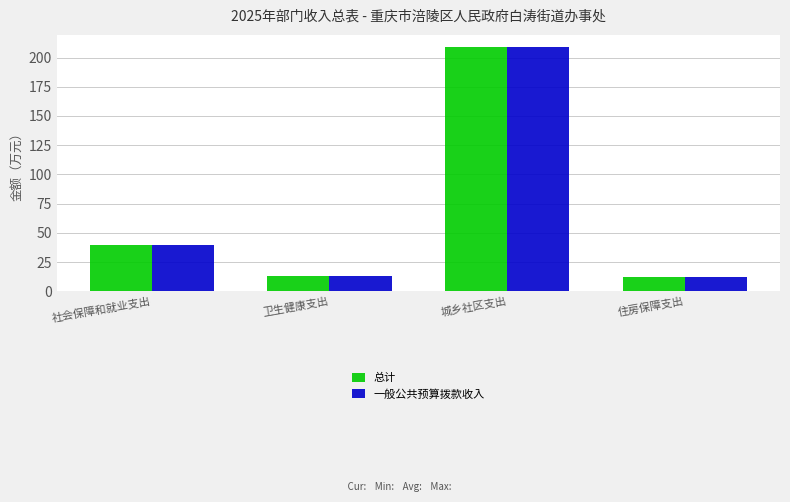

How many groups of bars are there?

4